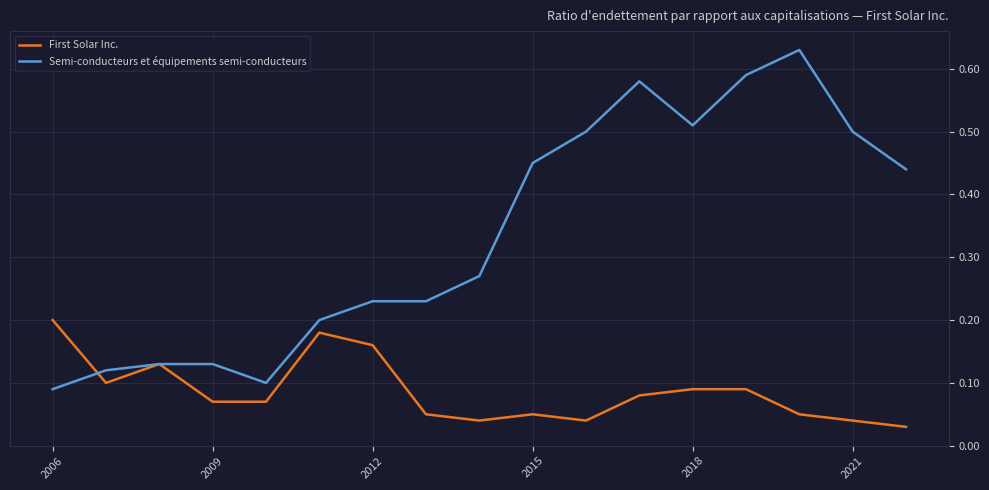

Rank the series by their average value, from highest to lowest.

Semi-conducteurs et équipements semi-conducteurs, First Solar Inc.